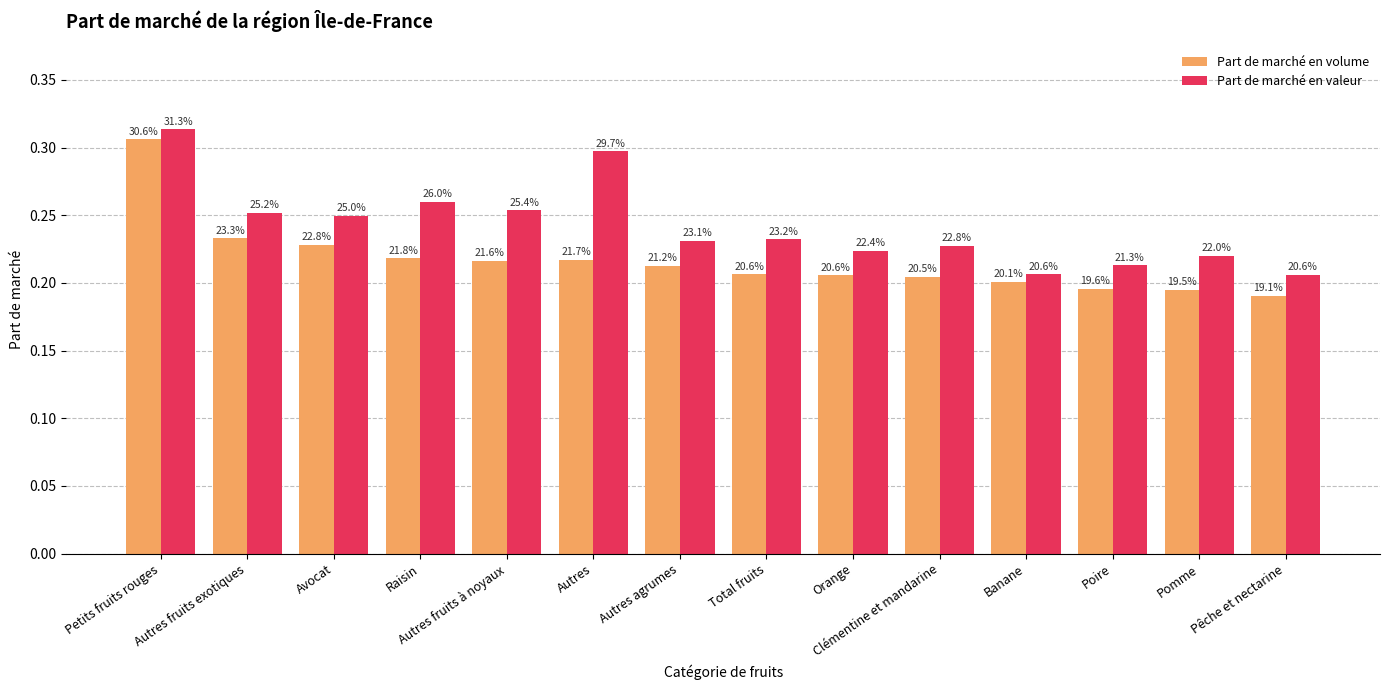

What are all the series names shown in the legend?

Part de marché en volume, Part de marché en valeur